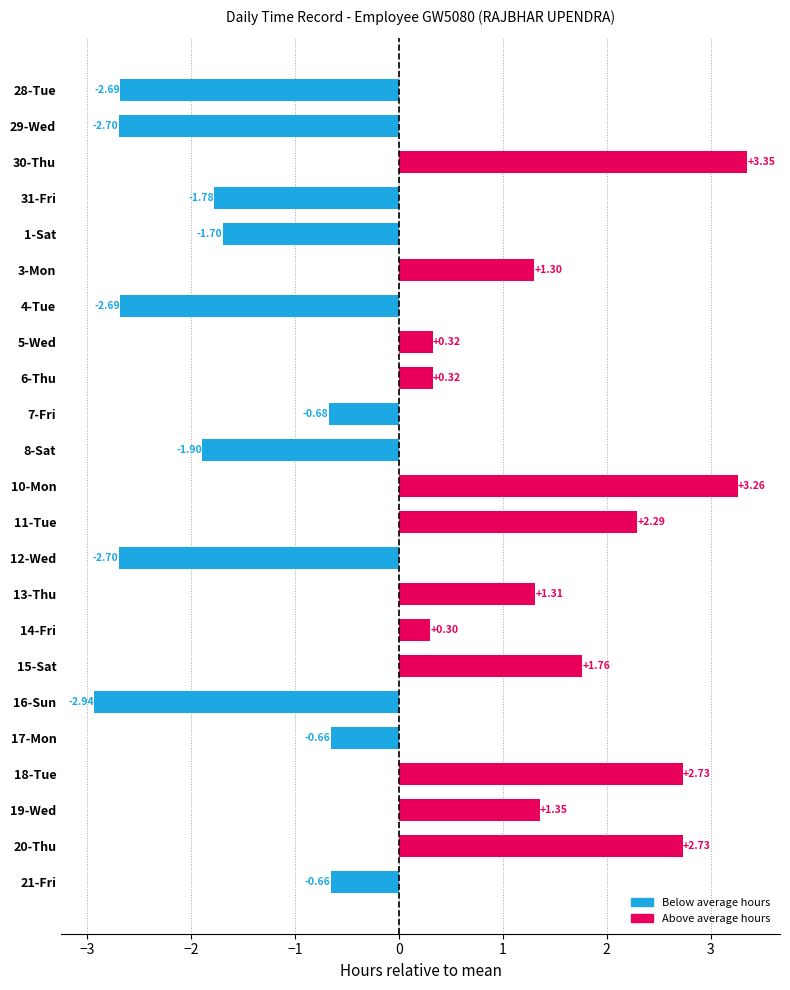

How many positive values are there?

12